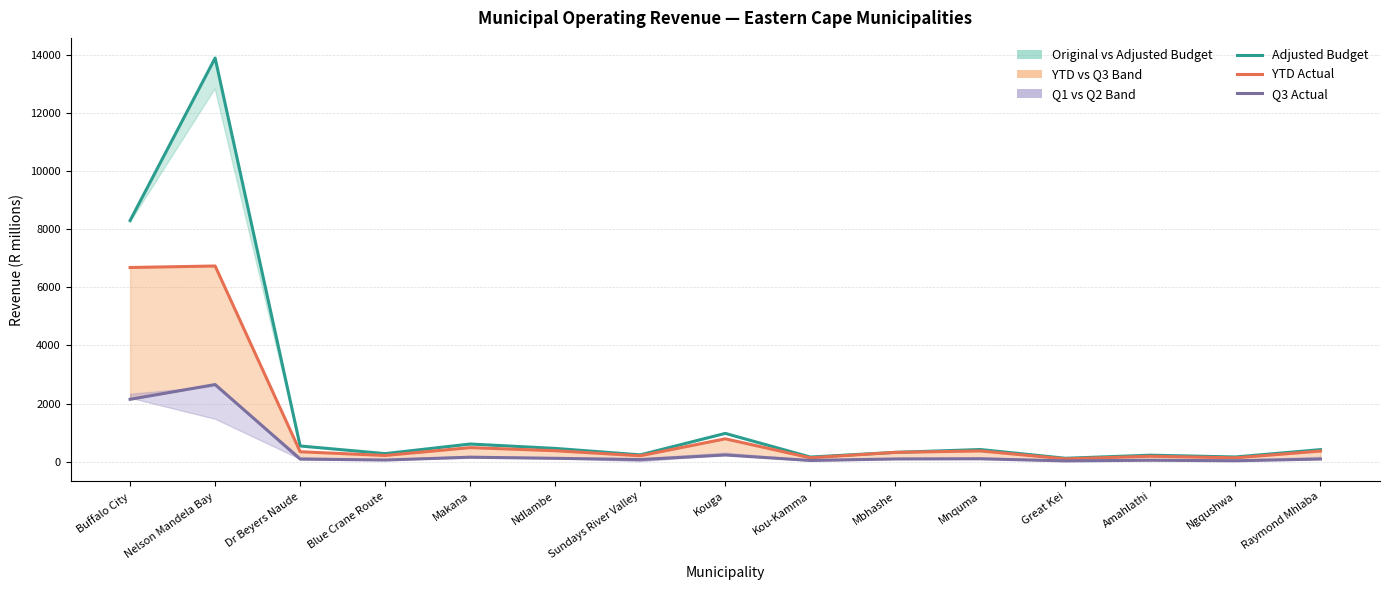

Is the value of Adjusted Budget at Ngqushwa greater than the value of Q3 Actual at Raymond Mhlaba?

Yes